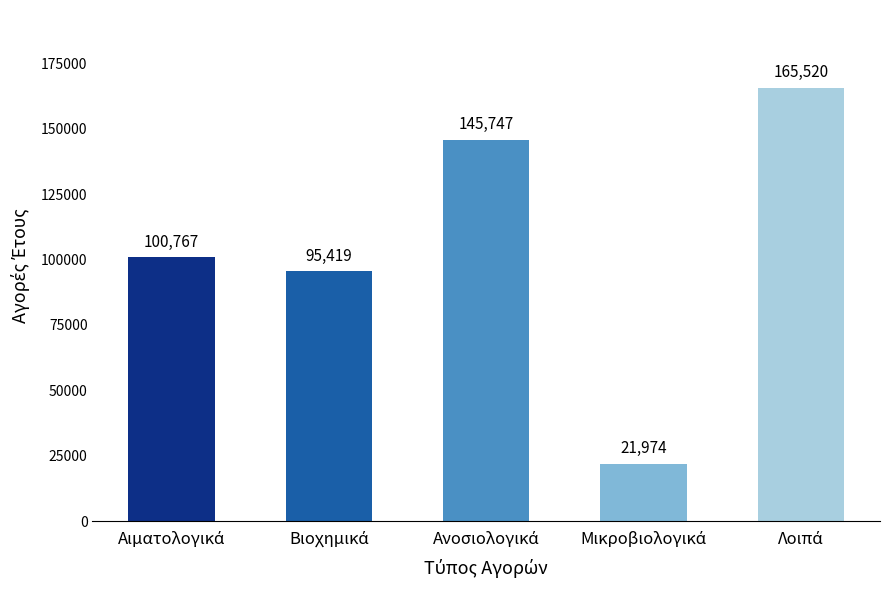

What is the average value?

105885.4